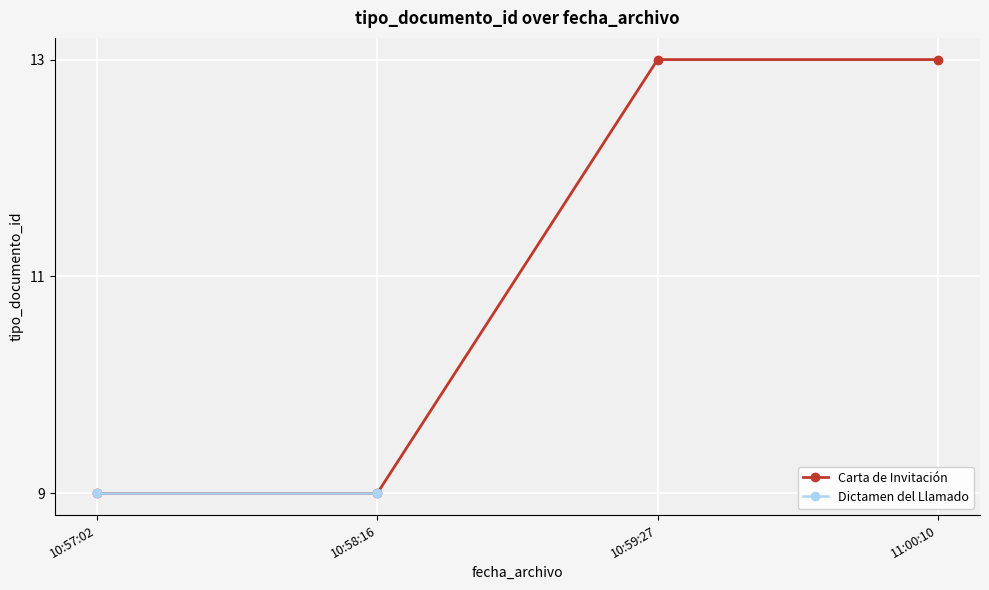

What is the change in value from 2022-02-04 10:58:16 to 2022-02-04 10:59:27?

+4